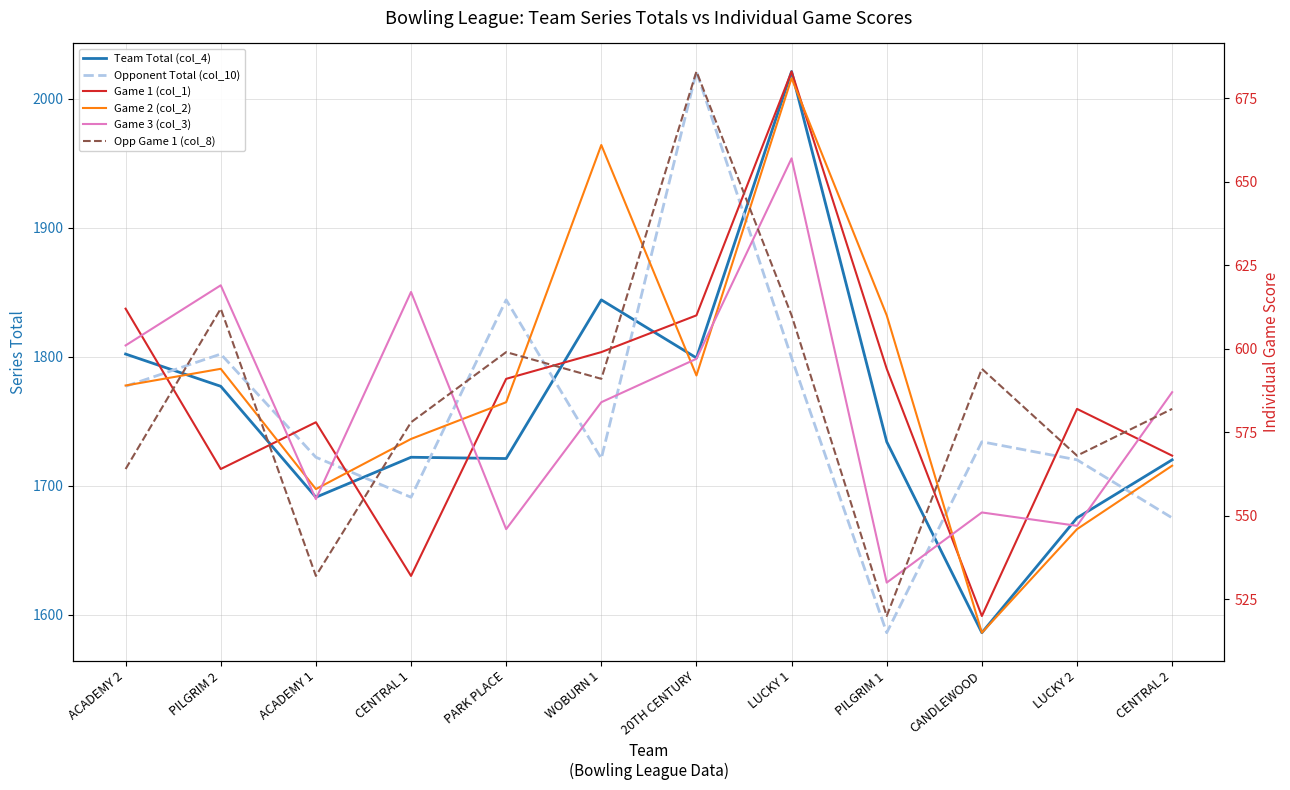

At which category does Game 1 (col_1) reach its first local valley?

PILGRIM 2